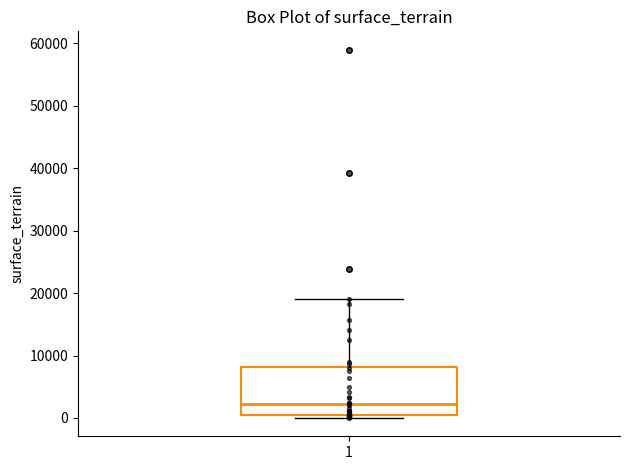

Where is the upper edge of the box at x = 1 on the y-axis? The values are not printed on the chart, so give them approximately, as read against the axis.

8000